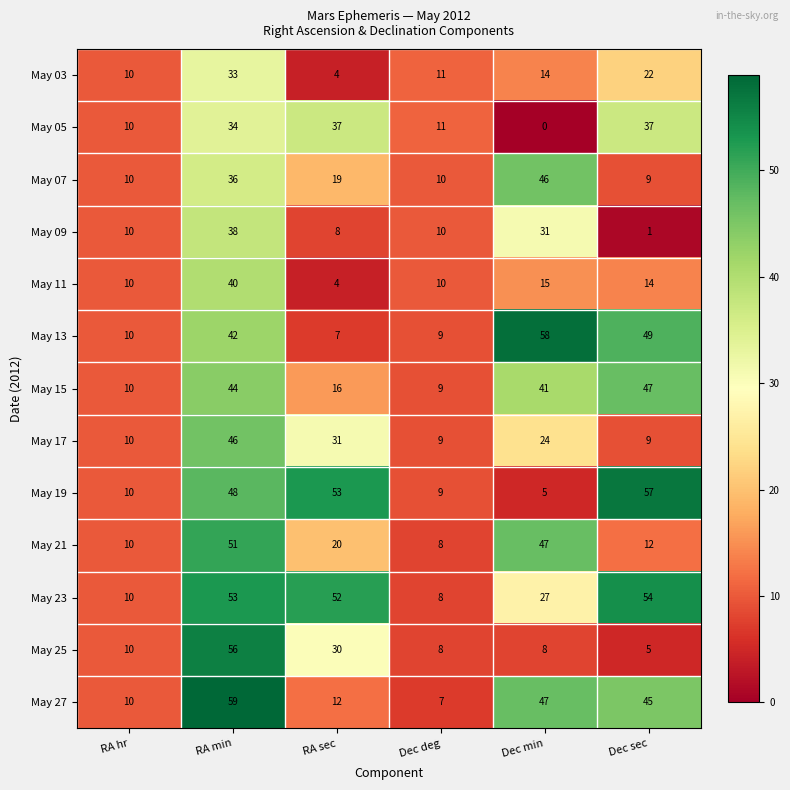

At which category does the chart reach its peak across all series?

RA min